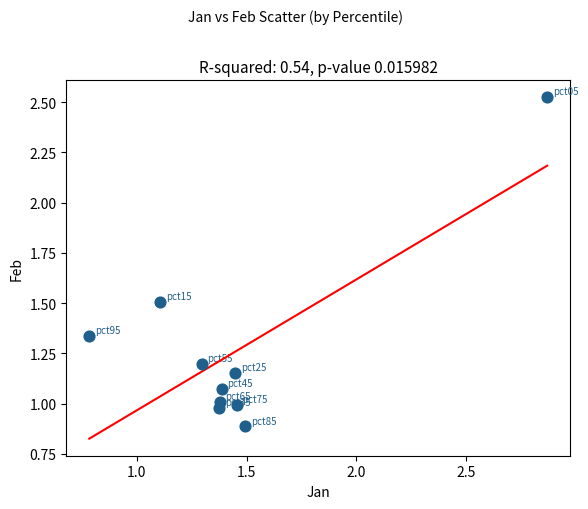

What is the range of Y values (max minus min)?

1.6